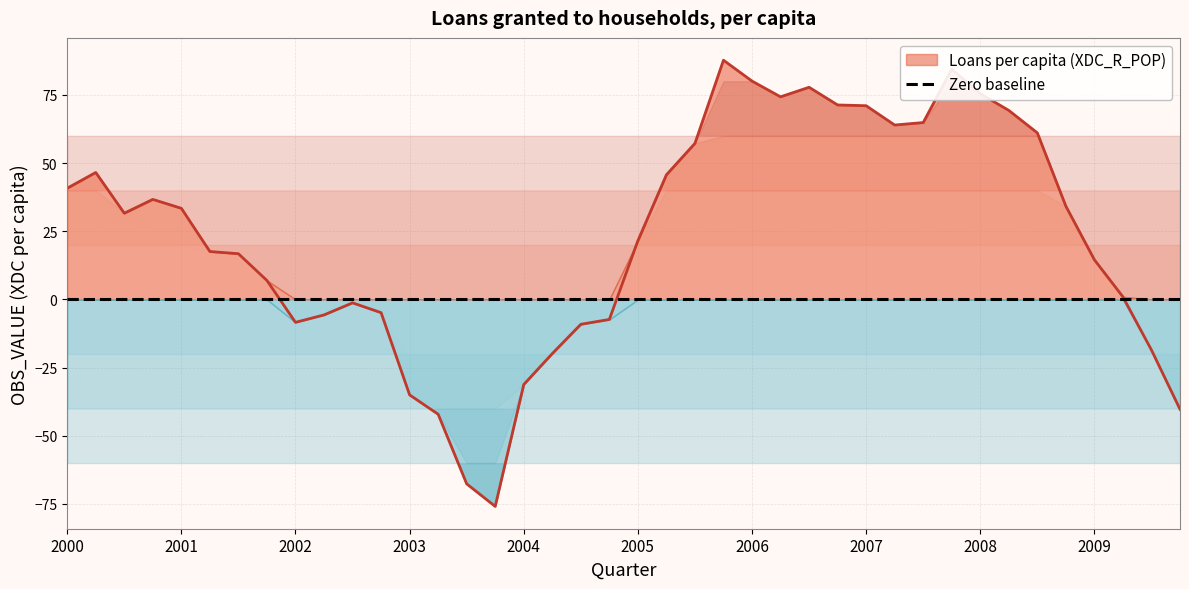

Rank the categories by value from lowest to highest.

2003-Q4, 2003-Q3, 2003-Q2, 2009-Q4, 2003-Q1, 2004-Q1, 2004-Q2, 2009-Q3, 2004-Q3, 2002-Q1, 2004-Q4, 2002-Q2, 2002-Q4, 2002-Q3, 2009-Q2, 2001-Q4, 2009-Q1, 2001-Q3, 2001-Q2, 2005-Q1, 2000-Q3, 2001-Q1, 2008-Q4, 2000-Q4, 2000-Q1, 2005-Q2, 2000-Q2, 2005-Q3, 2008-Q3, 2007-Q2, 2007-Q3, 2008-Q2, 2007-Q1, 2006-Q4, 2006-Q2, 2008-Q1, 2006-Q3, 2006-Q1, 2007-Q4, 2005-Q4